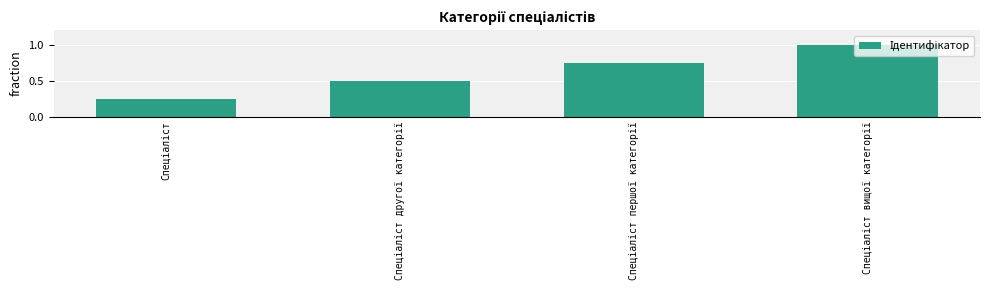

What is the maximum value shown in the chart?

1.0